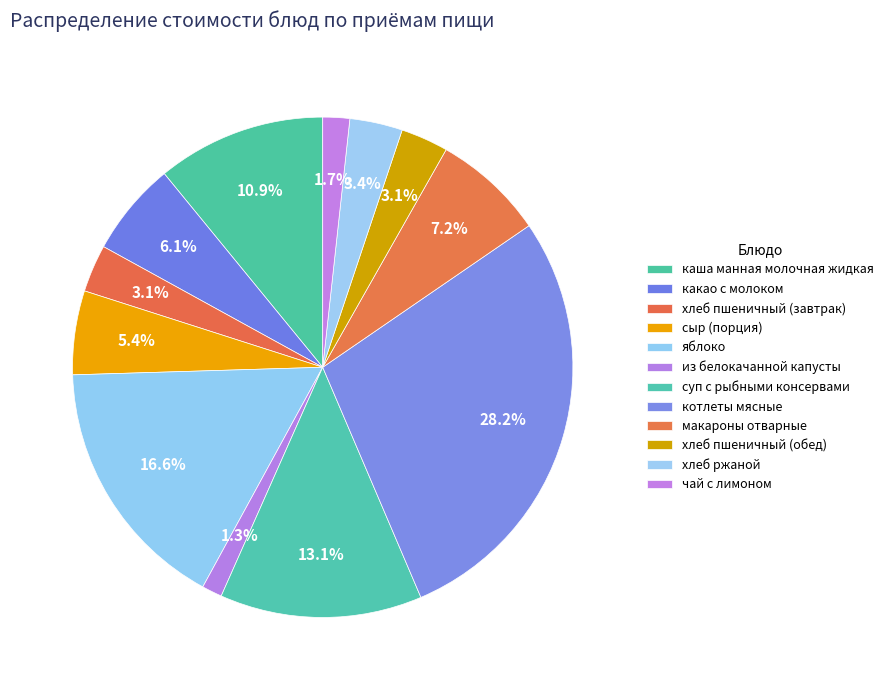

Is it true that хлеб ржаной is 3% of the pie?

True